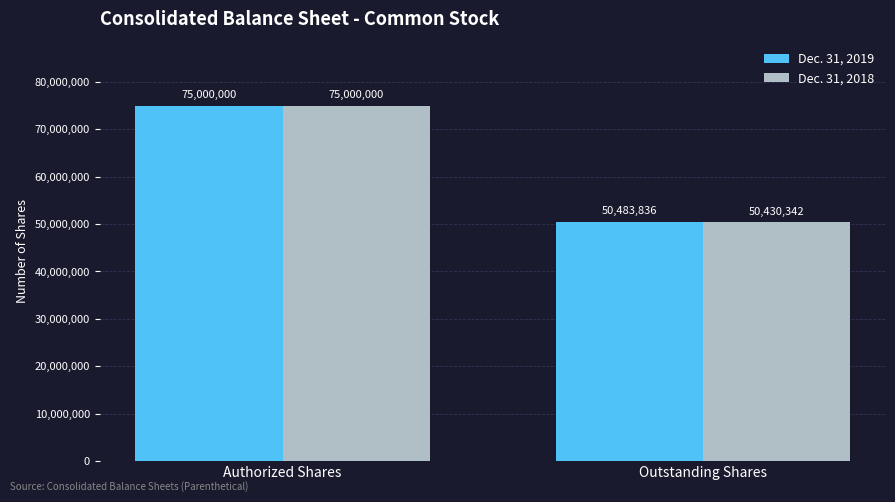

What is the label of the 1st bar from the right?

Outstanding Shares